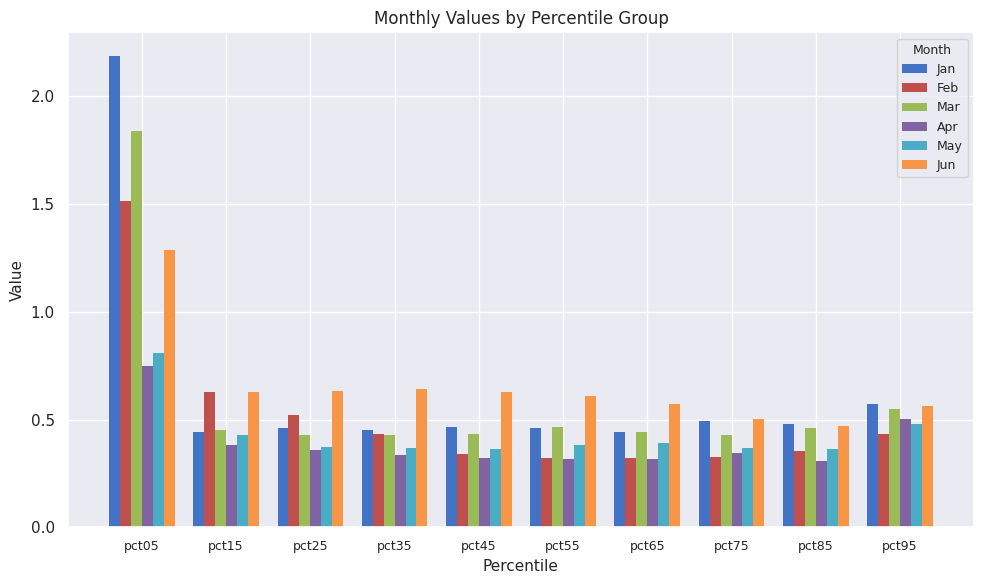

What is the sum of the Feb values at pct95 and pct65?

0.8